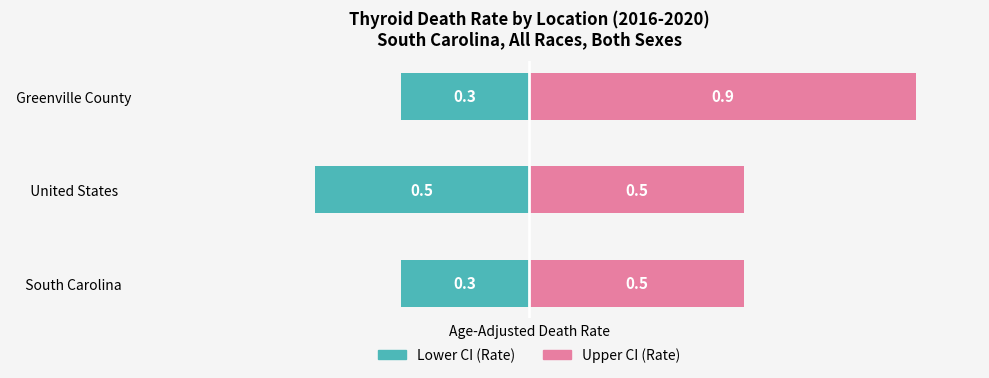

The Lower CI (Rate) series shows -0.3 at South Carolina. True or false?

True